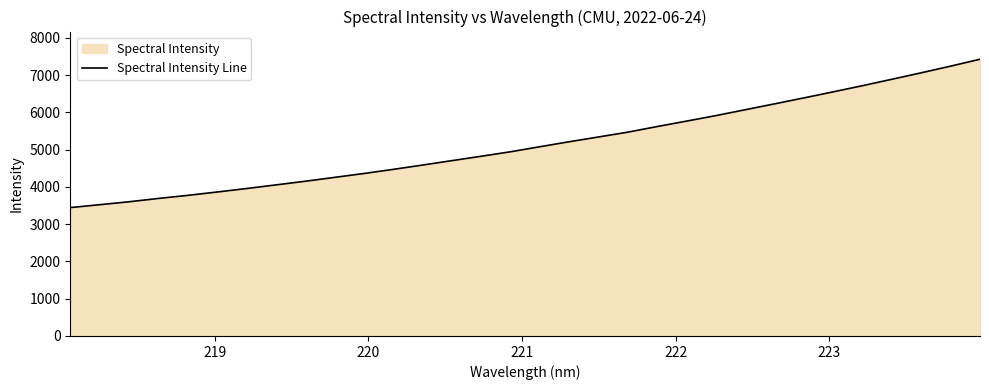

Reading left to right, what are all the values shown in this chart?

3444.3	3521.9	3600.4	3689.9	3772.2	3862.5	3955.5	4053.0	4151.1	4255.1	4359.2	4470.0	4586.1	4704.8	4822.5	4943.0	5078.5	5212.0	5340.0	5469.6	5620.4	5765.7	5913.3	6071.0	6228.6	6388.1	6550.6	6716.6	6888.1	7061.3	7239.8	7424.8